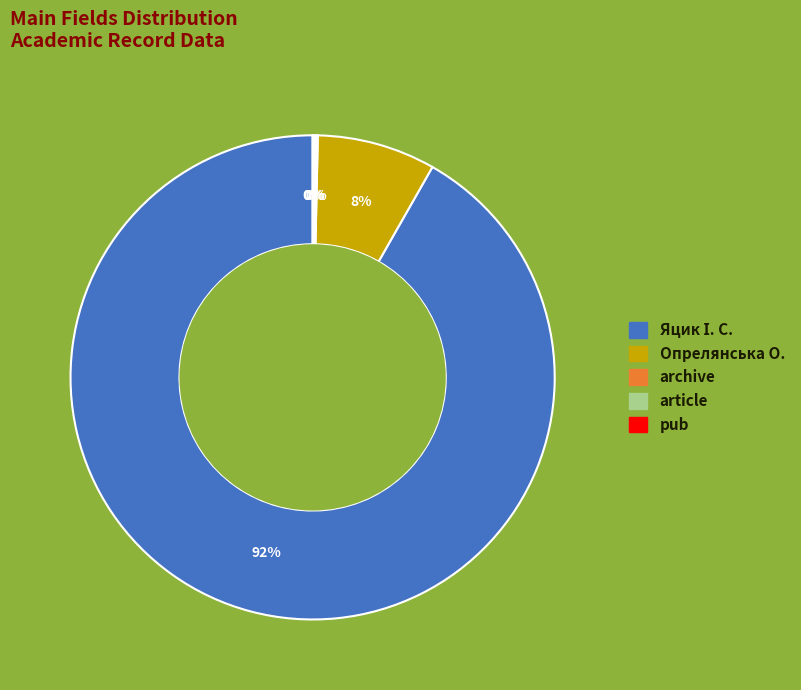

Is there any slice that represents more than half of the pie?

Yes